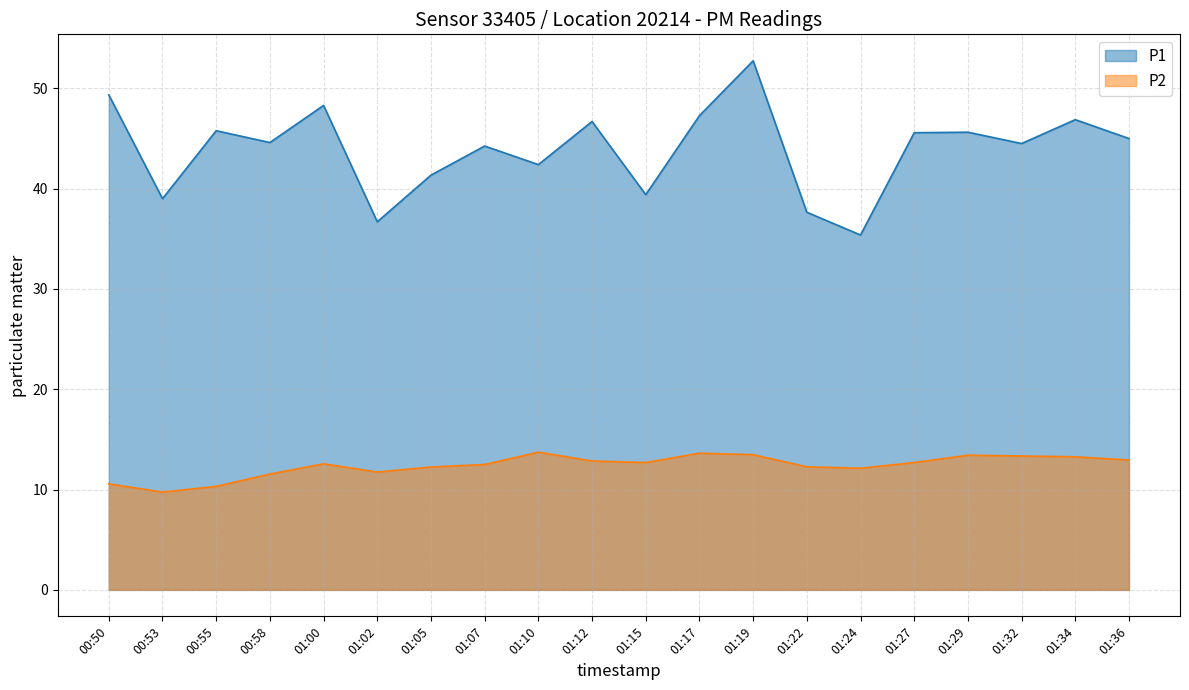

Where is the first local minimum for P1?

00:53